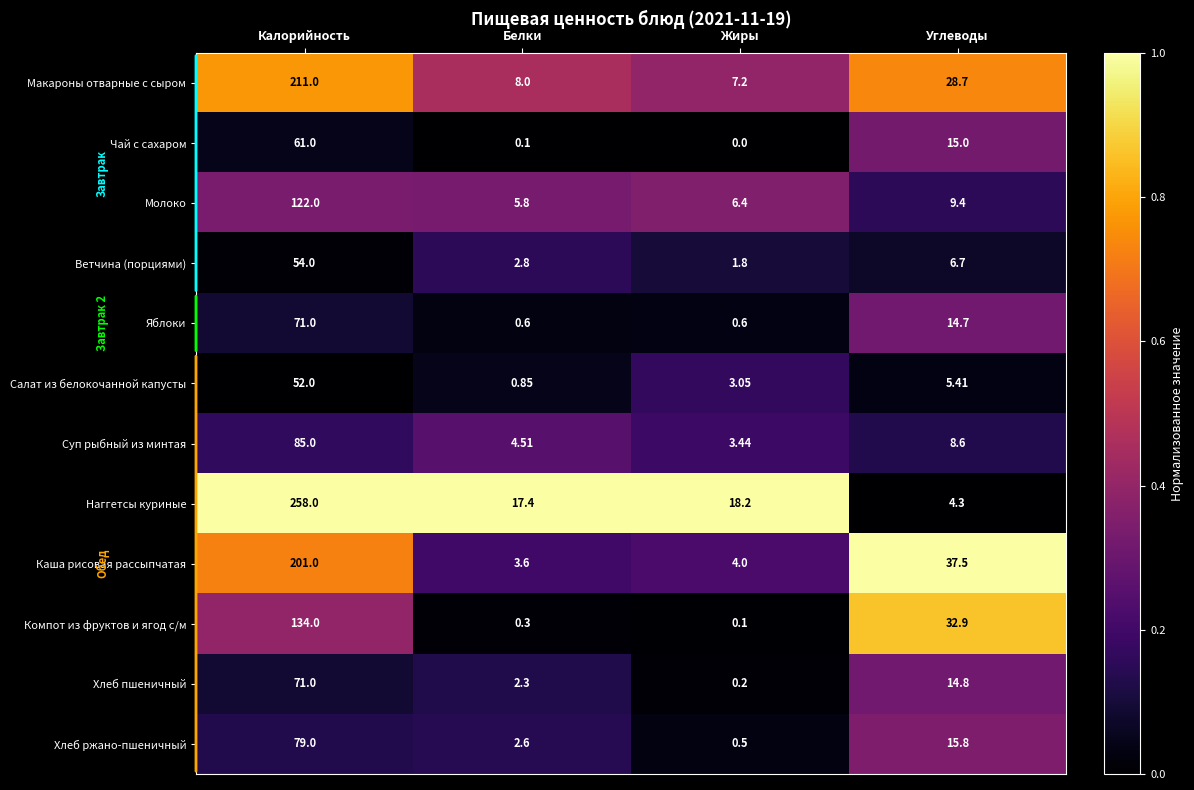

Which category has the lowest value across all series?

Жиры